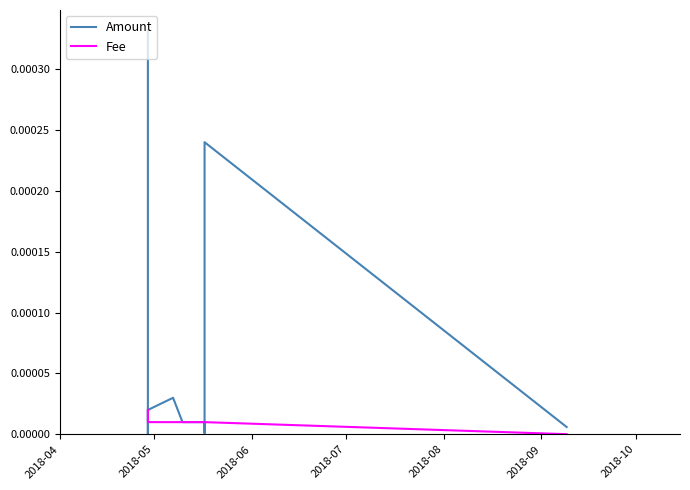

After their last crossing, which series has the higher values: Amount or Fee?

Amount